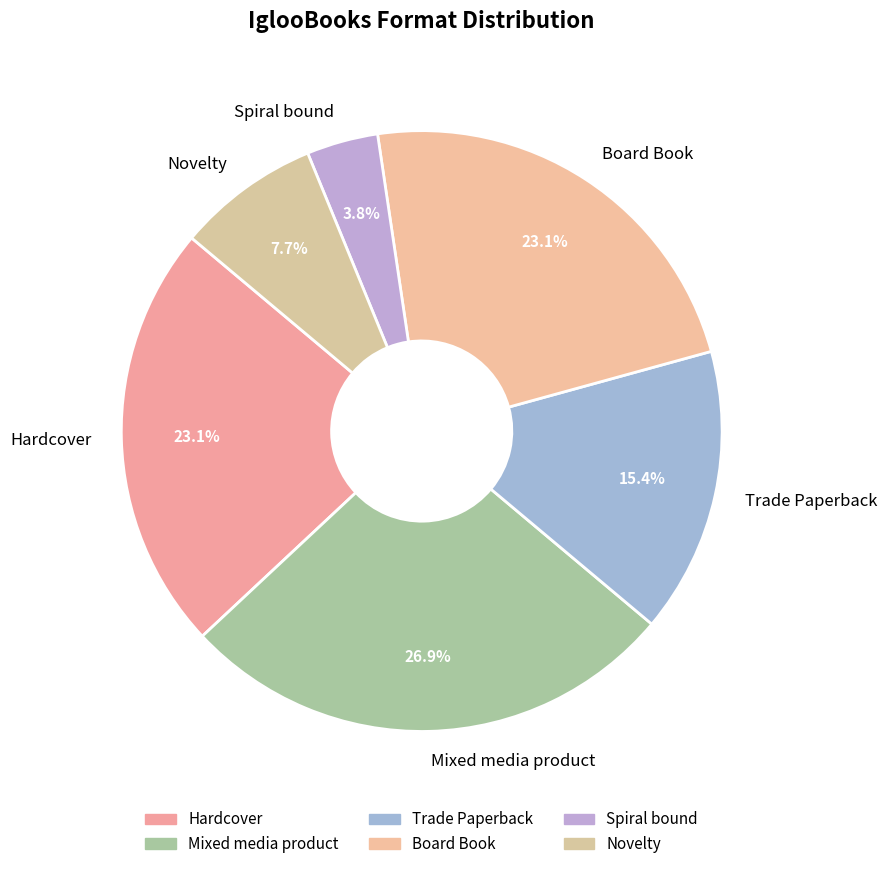

To the nearest percent, what is the difference between the largest and smallest slice percentages?

23%